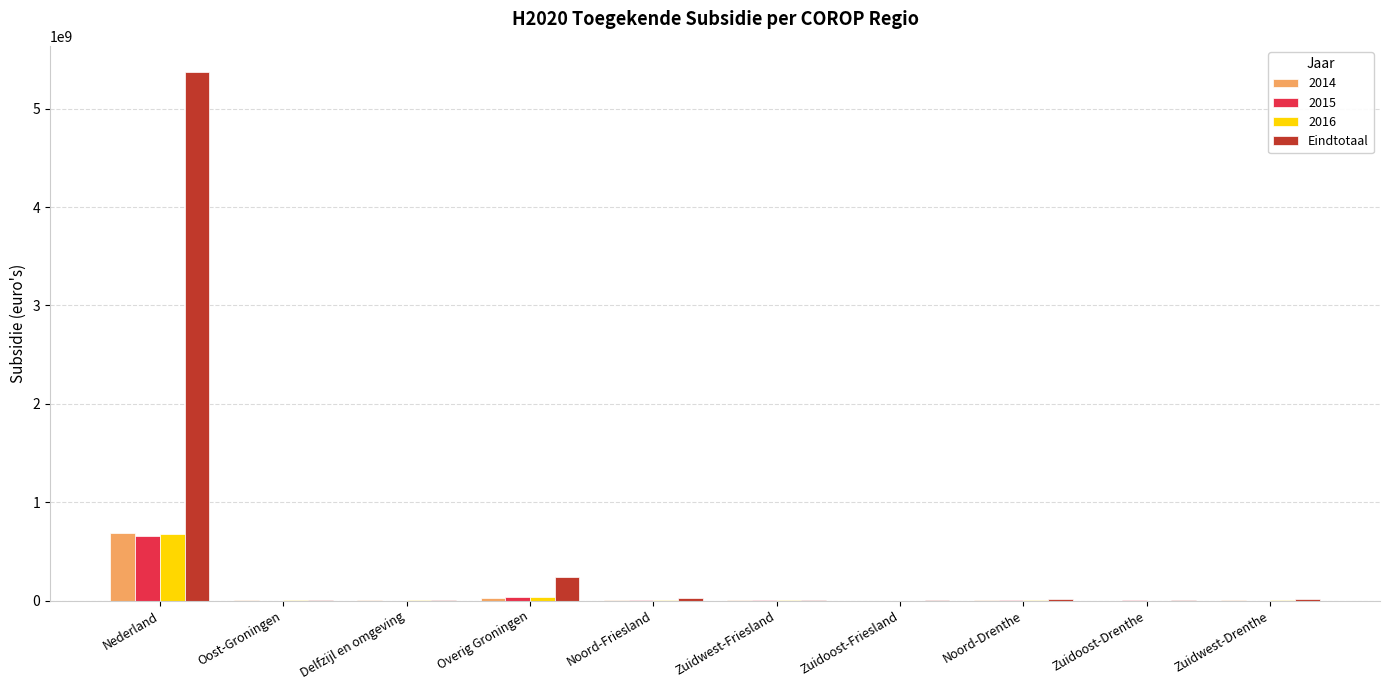

What is the sum of all 2016 values?

715379358.0